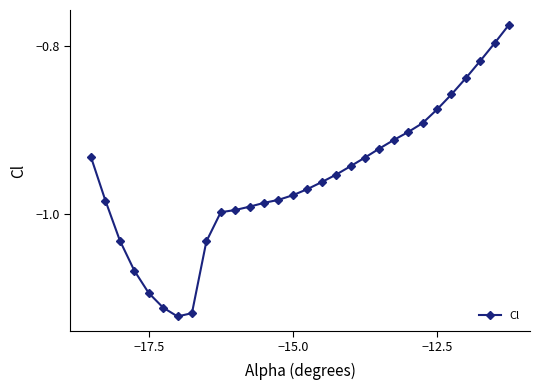

What is the difference between the maximum and second lowest values?

0.3